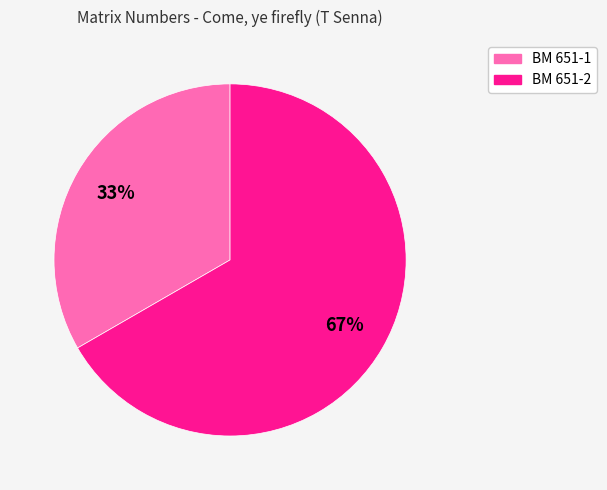

Does BM 651-2 represent more than half of the total?

Yes